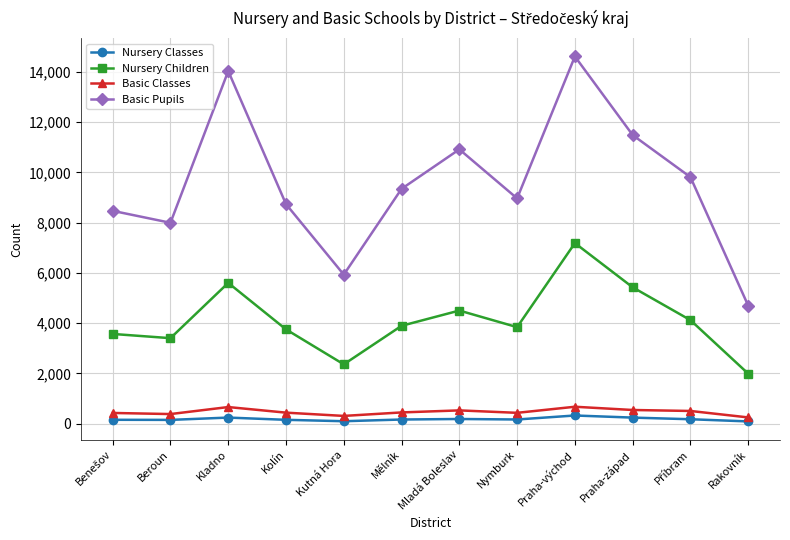

In Basic Pupils, how many points are lower than both neighbors (excluding endpoints)?

3